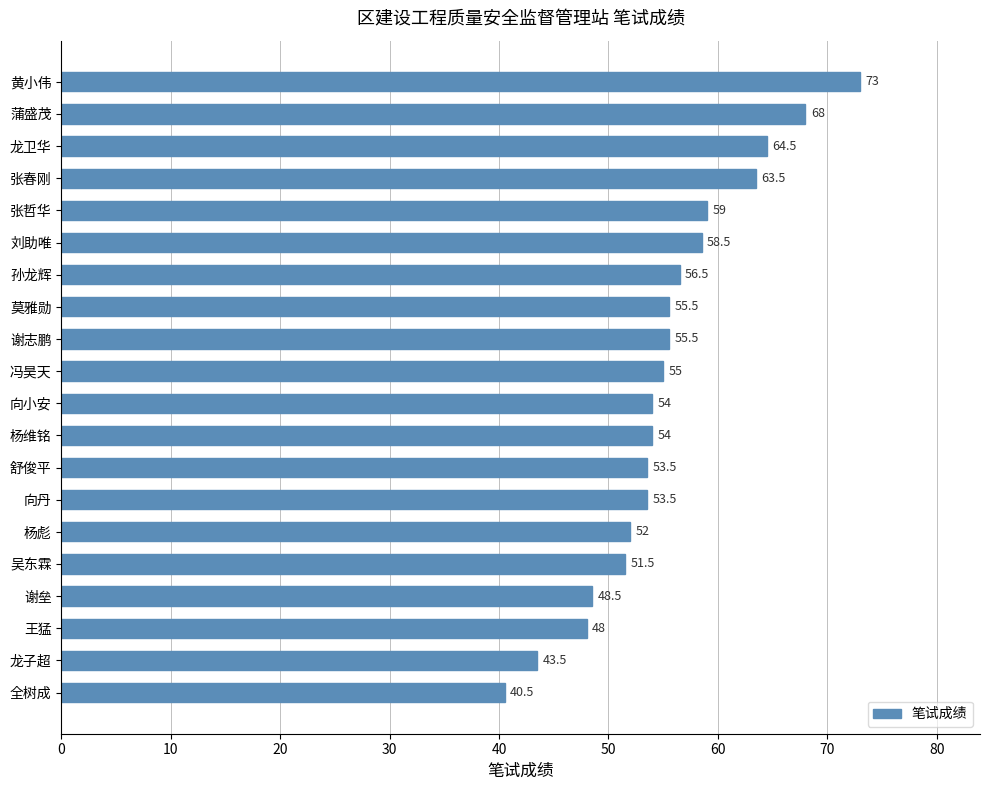

Is it true that the value at 张哲华 is 59.0?

True